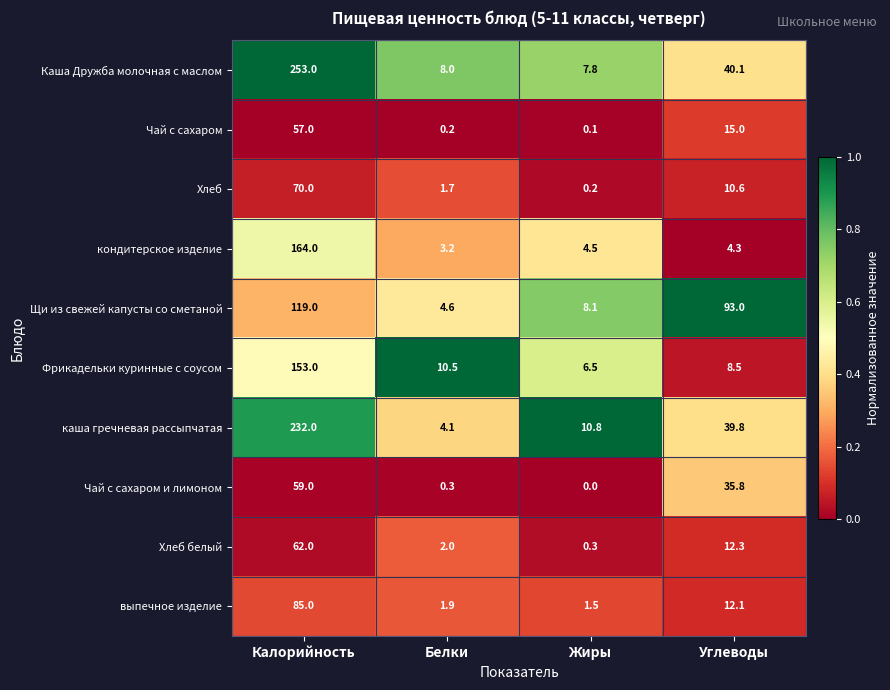

List the labels in order of выпечное изделие value, smallest first.

Жиры, Белки, Углеводы, Калорийность